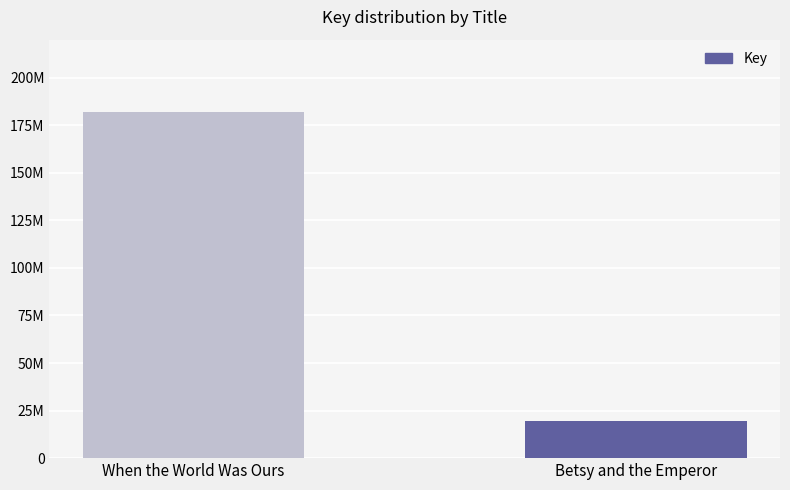

What is the value of the 2nd bar from the left?

19444956